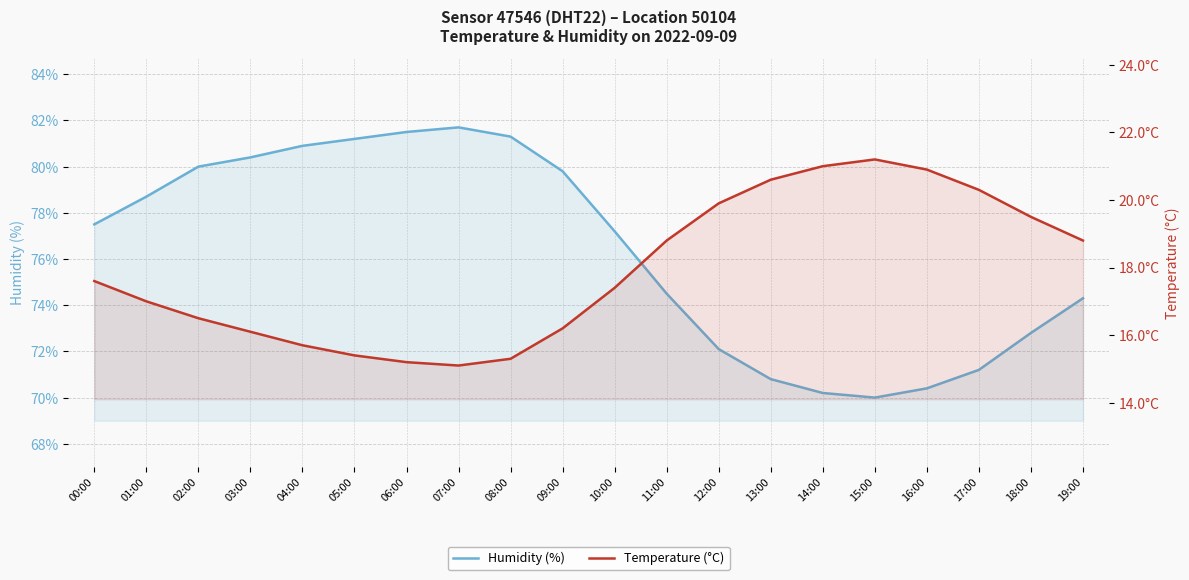

Where is the first local minimum for temperature?

07:00